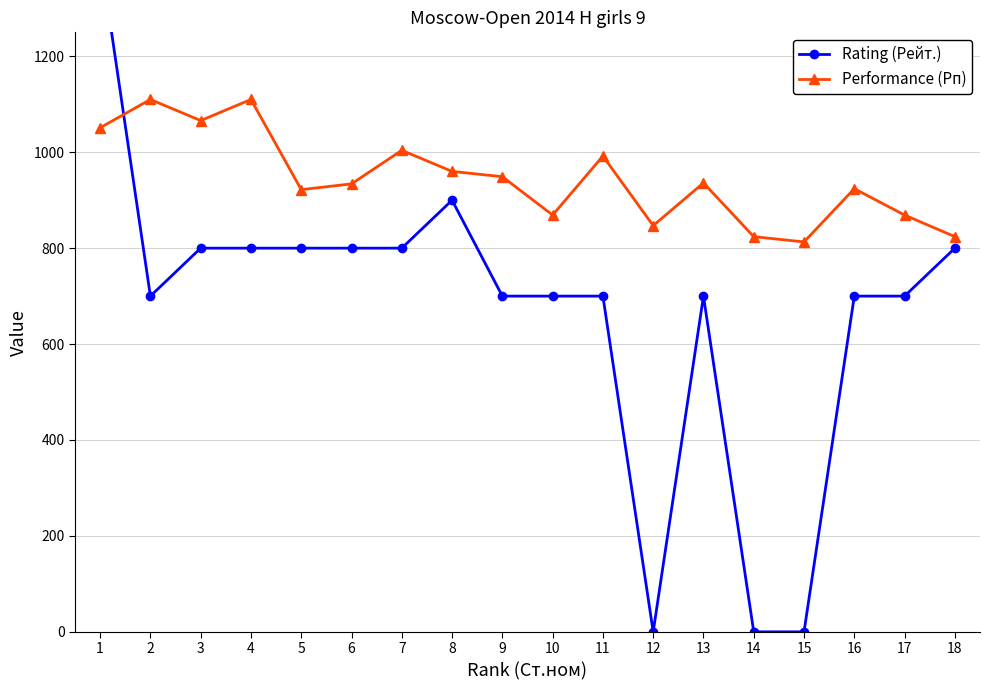

At how many categories does at least one series exceed 124?

18